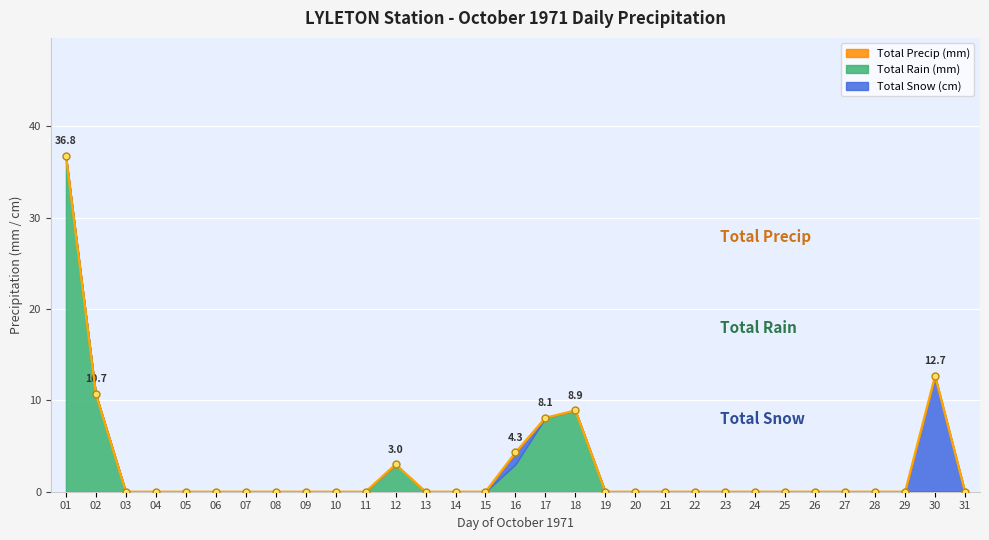

Which category has the lowest value across all series?

03